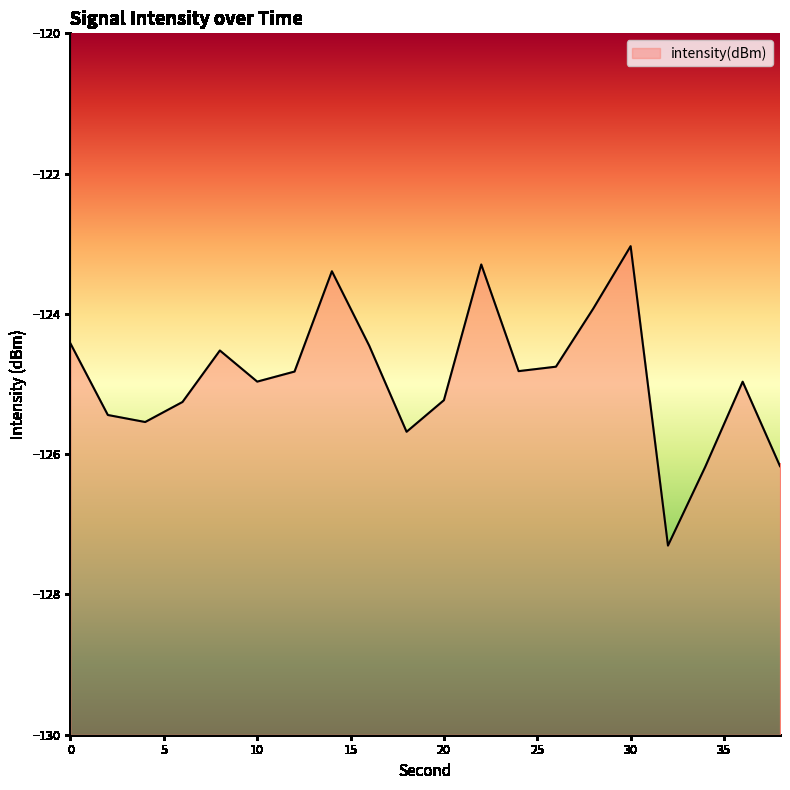

Where does the data first go above -124?

14